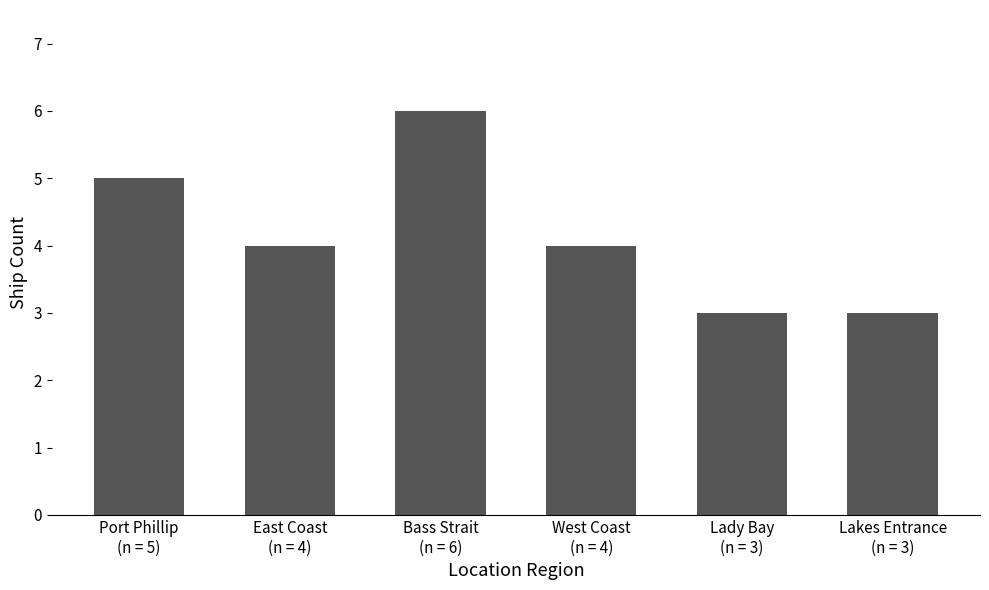

Reading left to right, list all the values displayed in this chart.

Port Phillip
(n = 5)=5	East Coast
(n = 4)=4	Bass Strait
(n = 6)=6	West Coast
(n = 4)=4	Lady Bay
(n = 3)=3	Lakes Entrance
(n = 3)=3